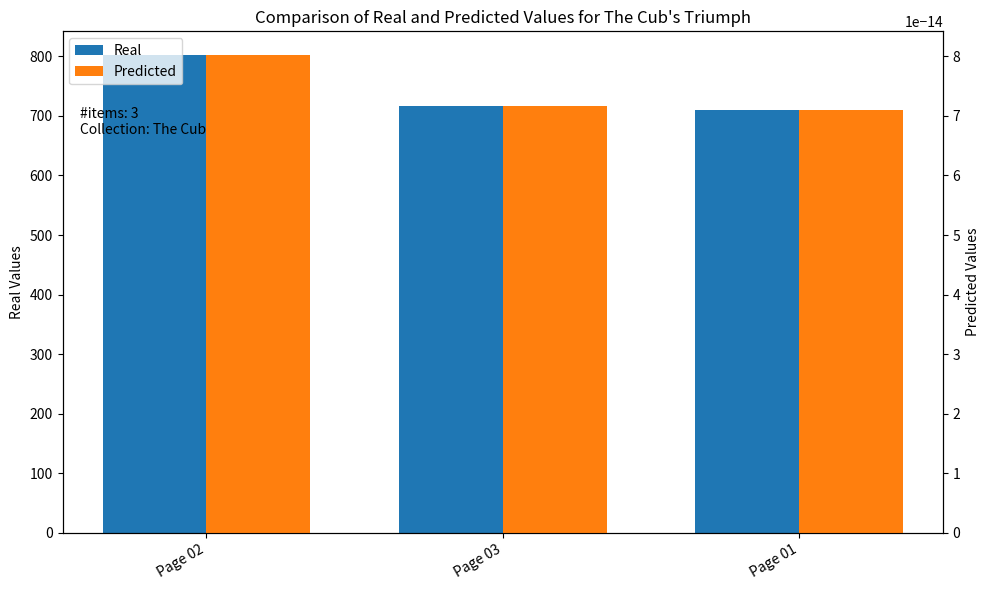

Reading left to right, what are all the values shown in this chart?

Real: 802.0	716.0	710.0
Predicted: 0.0	0.0	0.0